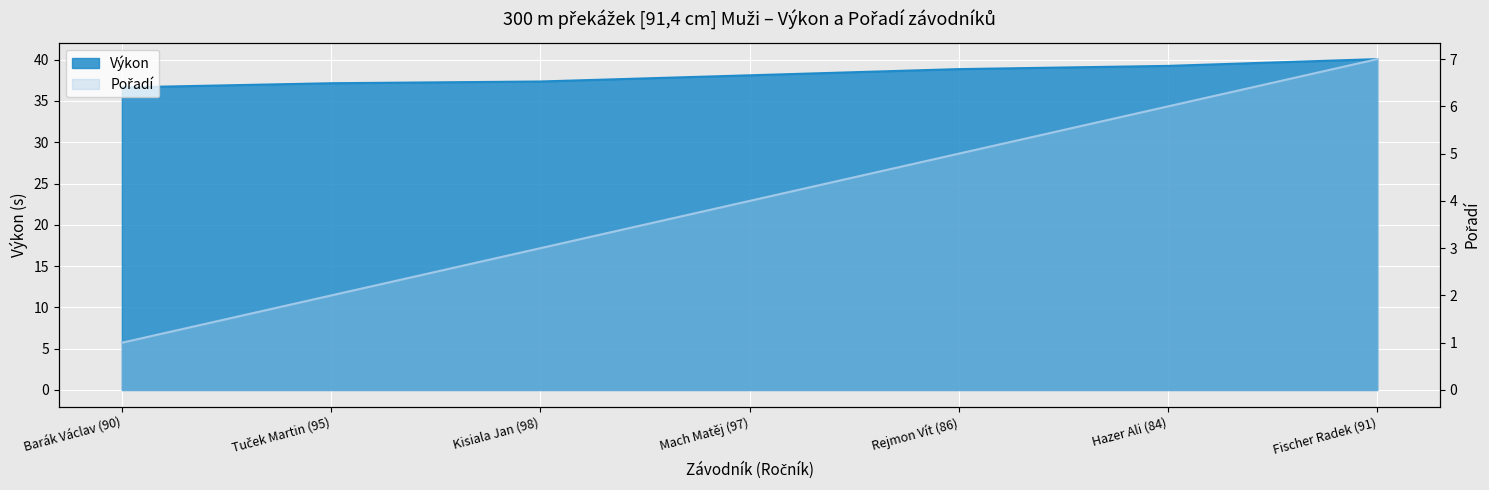

What is the sum of the Pořadí values at Hazer Ali (84) and Barák Václav (90)?

7.0